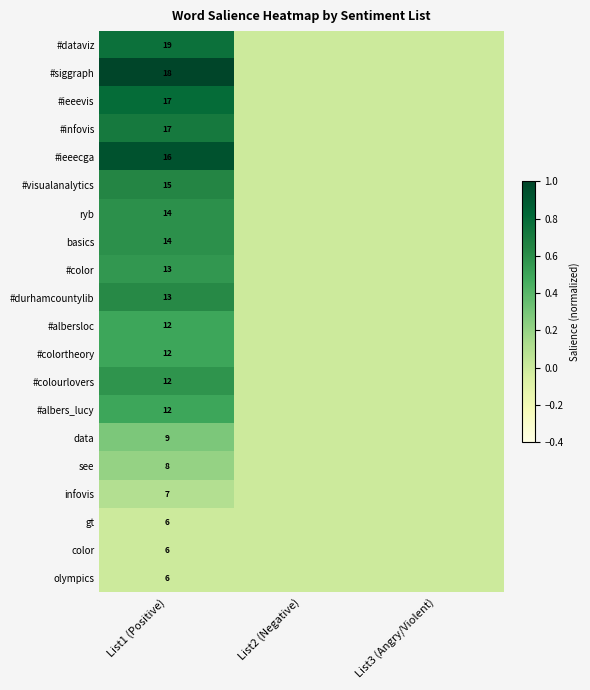

Is it true that #color equals 13 at List1 (Positive)?

True